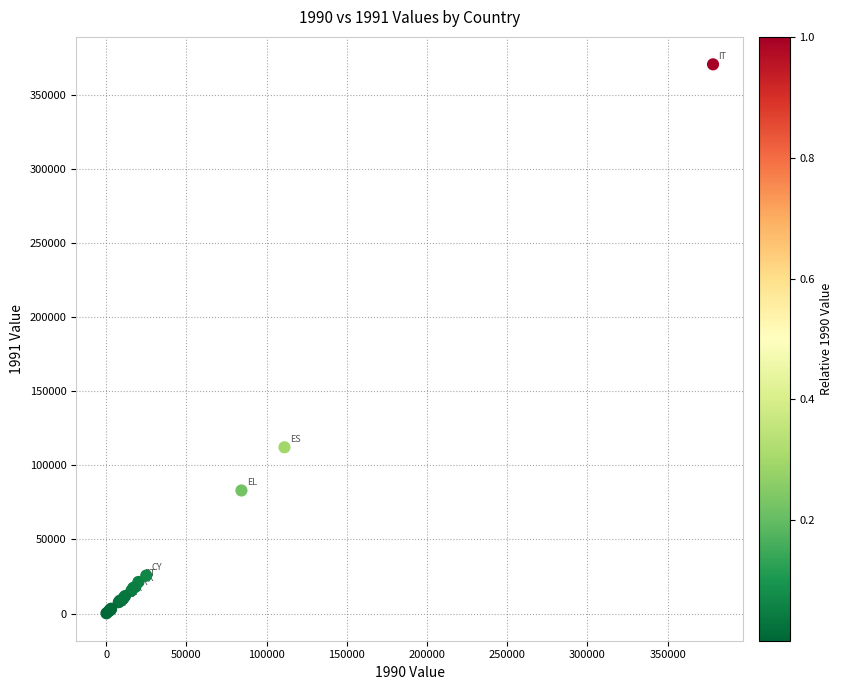

What Y value in the scatter plot is closest to 185292?

112139